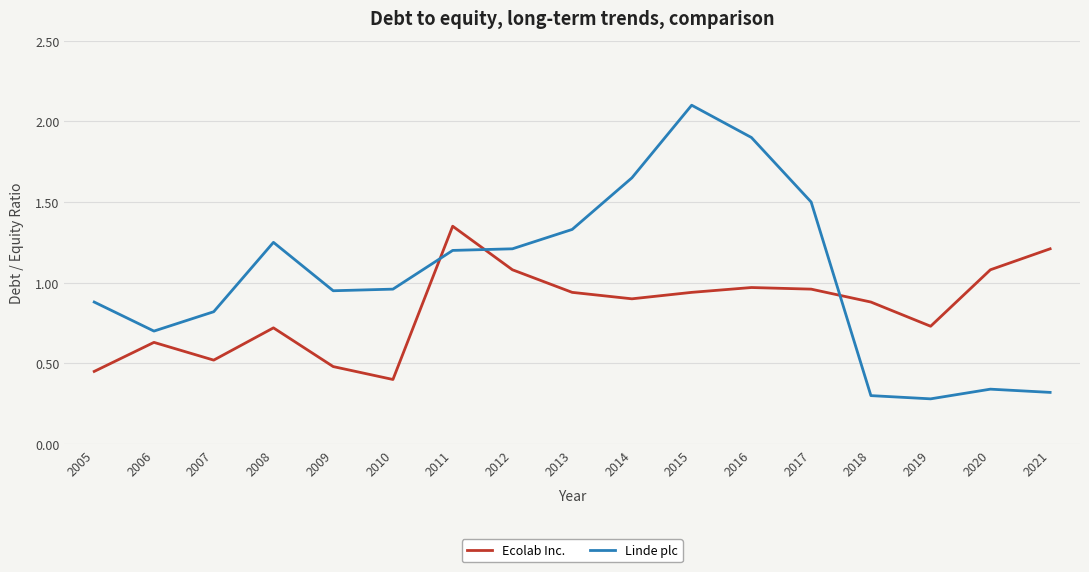

True or false: Ecolab Inc. and Linde plc intersect in this chart.

True